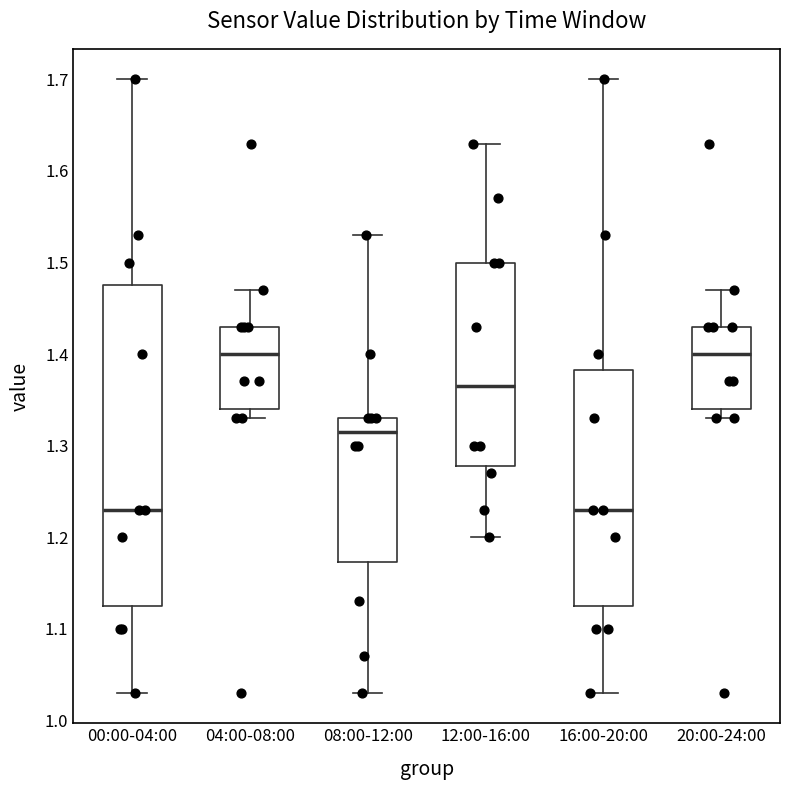

Reading left to right, transcribe this box plot: for each box, give where its median line is, the range the box spans, and where its two whiskers end, as read against the y-axis. The values are not printed on the chart, so give them approximately, as read against the axis.

00:00-04:00: median 1.23, box 1.13 to 1.48, whiskers 1.03 to 1.70
04:00-08:00: median 1.40, box 1.34 to 1.43, whiskers 1.33 to 1.47
08:00-12:00: median 1.32, box 1.17 to 1.33, whiskers 1.03 to 1.53
12:00-16:00: median 1.37, box 1.28 to 1.50, whiskers 1.20 to 1.63
16:00-20:00: median 1.23, box 1.13 to 1.38, whiskers 1.03 to 1.70
20:00-24:00: median 1.40, box 1.34 to 1.43, whiskers 1.33 to 1.47